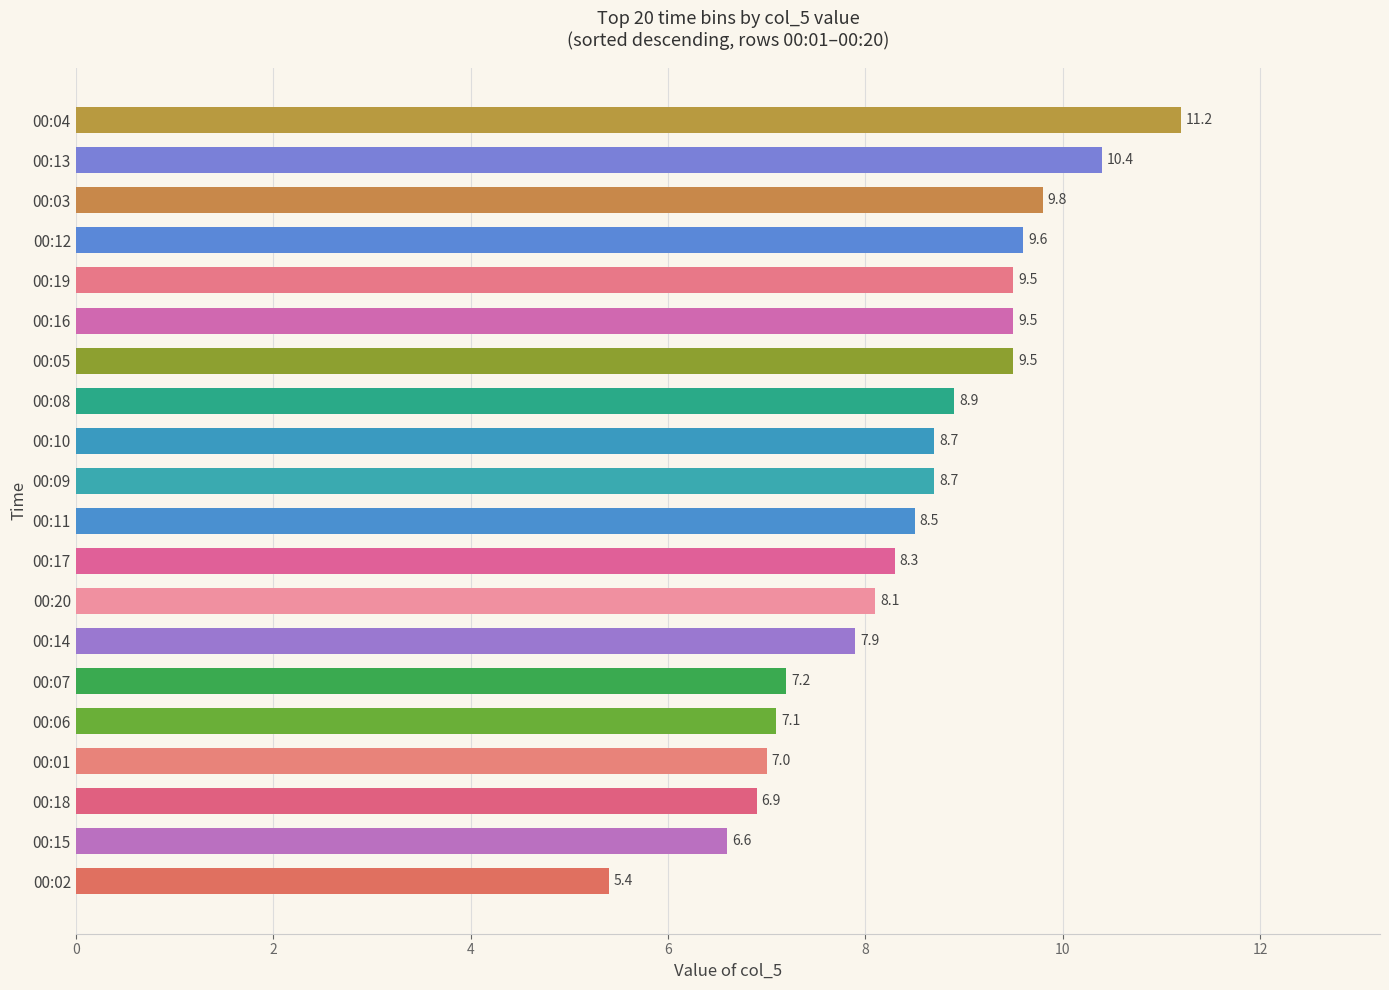

What is the ratio of the value at 00:16 to the value at 00:18?

1.4